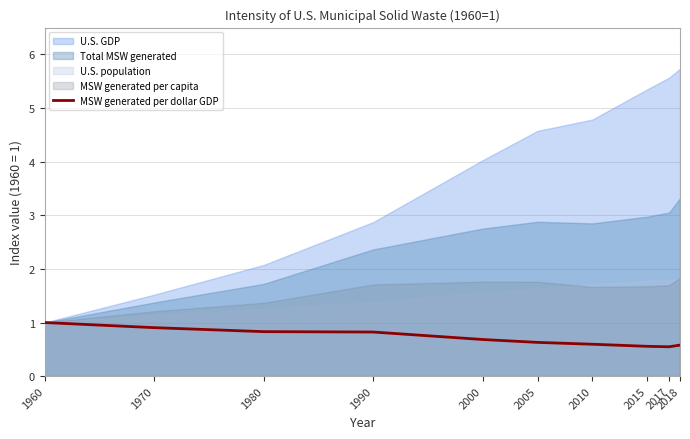

Which has a higher value, 1960 or 2010?

1960